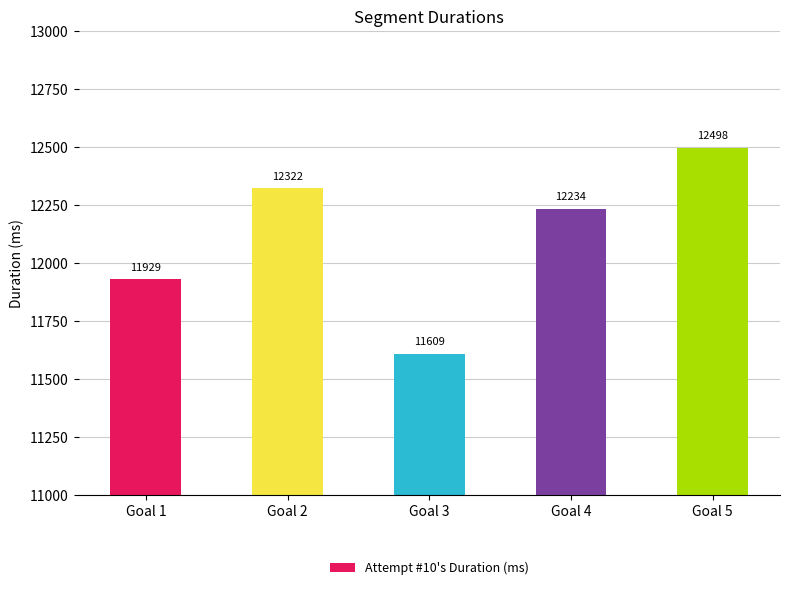

List the labels in order of value, smallest first.

Goal 3, Goal 1, Goal 4, Goal 2, Goal 5